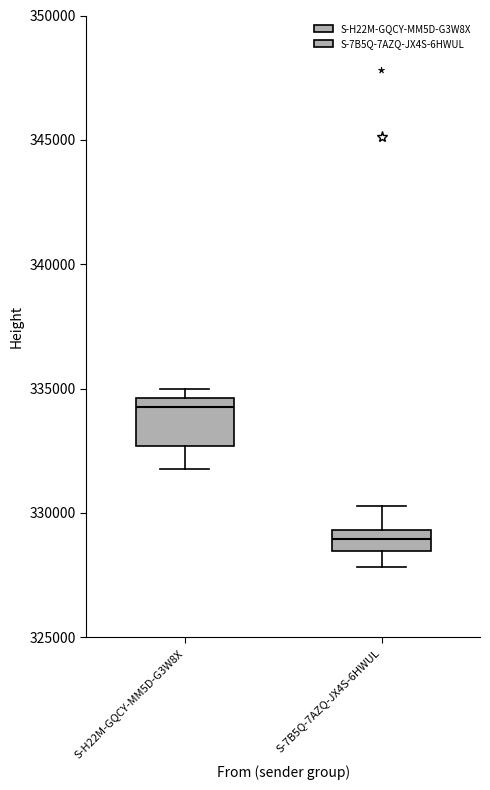

Reading left to right, transcribe this box plot: for each box, give where its median line is, the range the box spans, and where its two whiskers end, as read against the y-axis. The values are not printed on the chart, so give them approximately, as read against the axis.

S-H22M-GQCY-MM5D-G3W8X: median 334500 (just below the box's upper edge), box 332500 to 334500, whiskers 332000 to 335000
S-7B5Q-7AZQ-JX4S-6HWUL: median 329000, box 328500 to 329500, whiskers 328000 to 330500